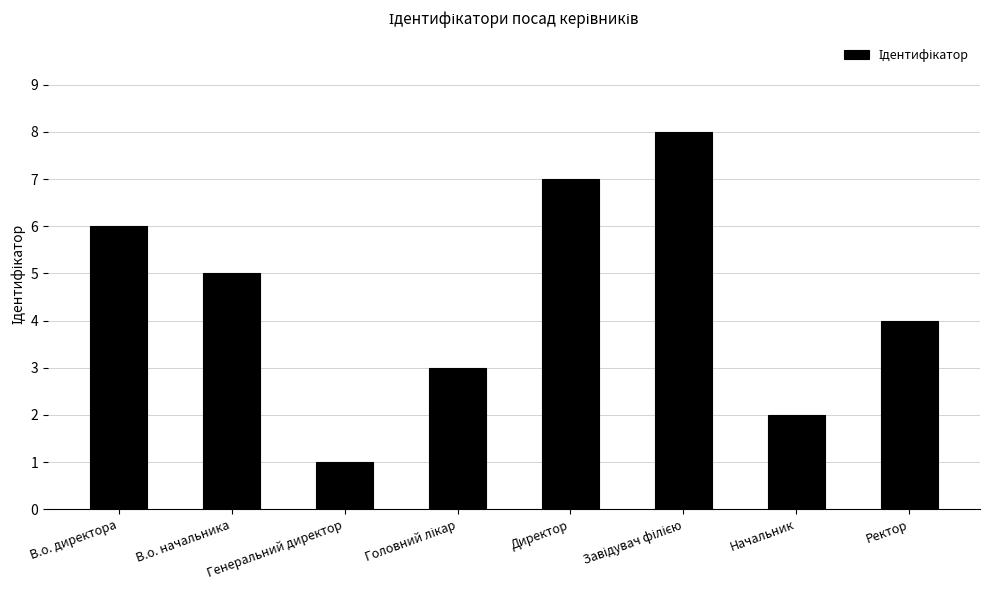

What is the maximum value shown in the chart?

8